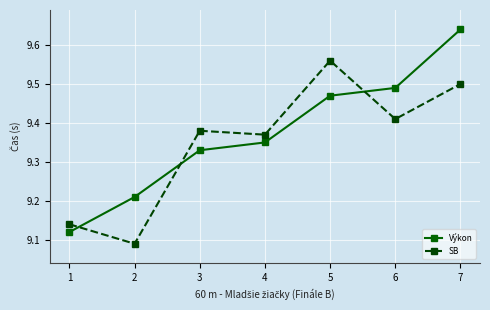

Which series has the largest total across all categories?

Výkon